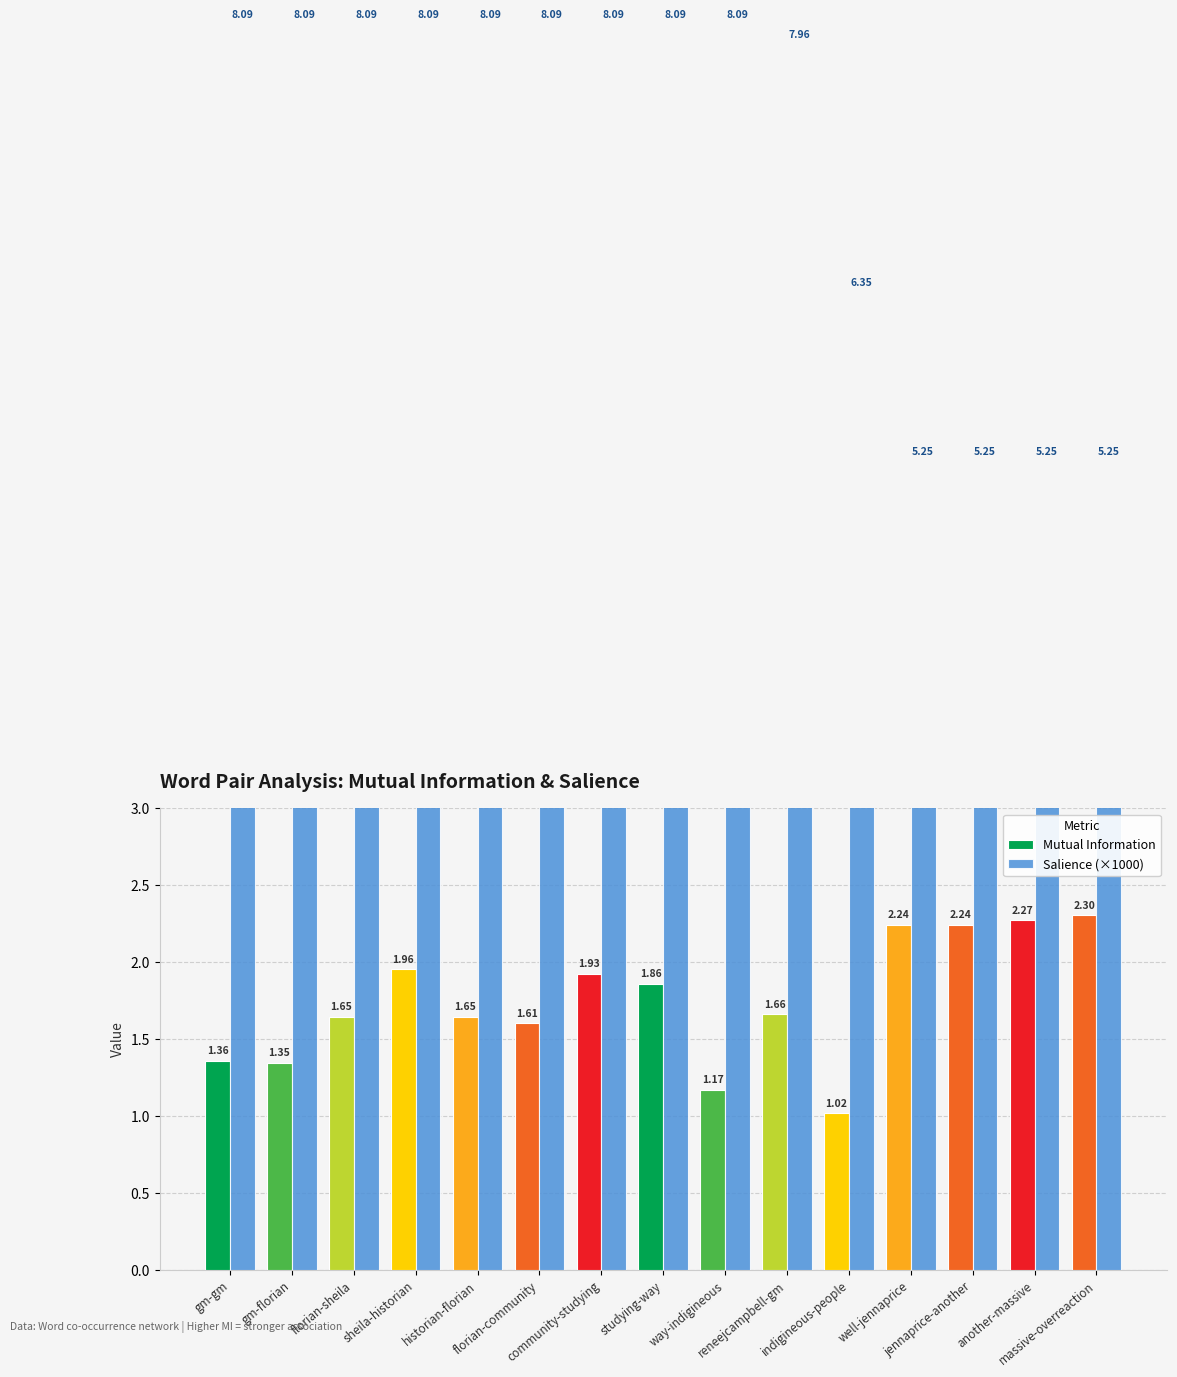

How many bars are there in each group?

2